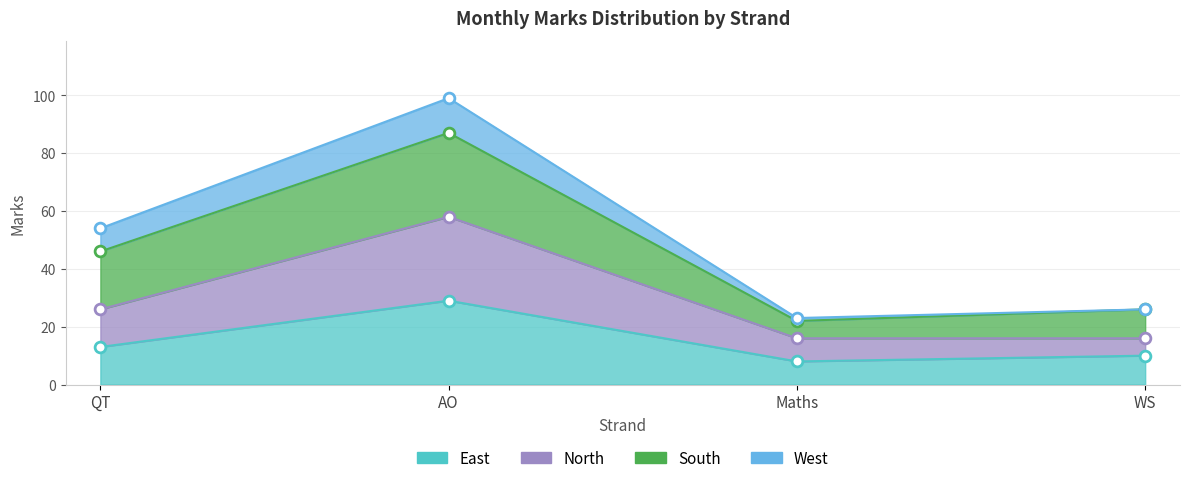

Which series reaches the minimum Y coordinate?

East